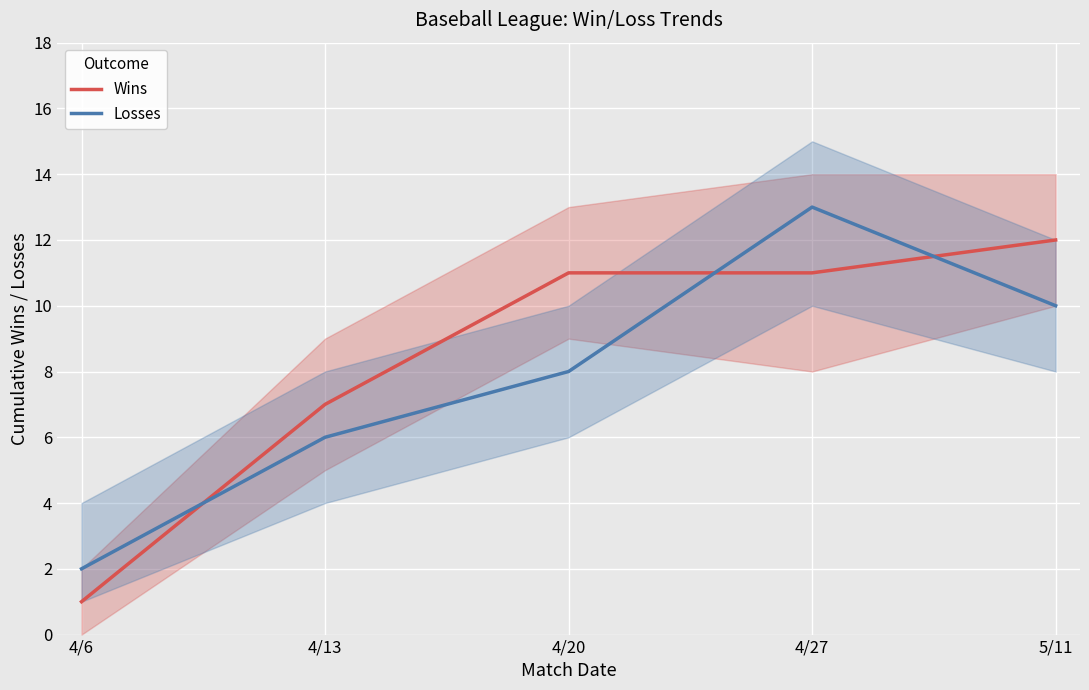

What is the difference between the Losses values at 4/13 and 4/27?

7